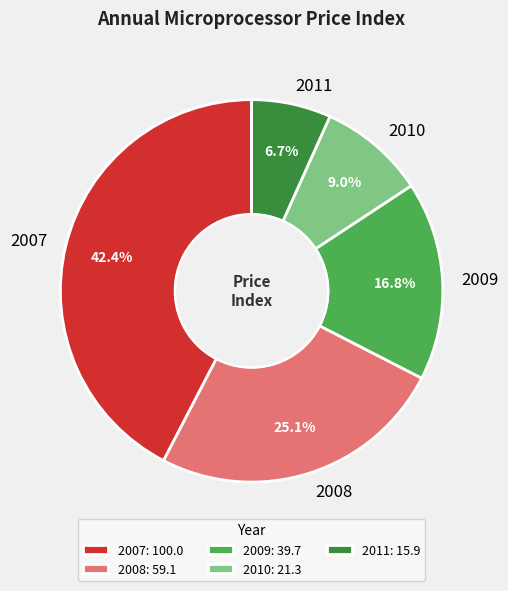

What percentage is the 2008 slice, to the nearest percent?

25%